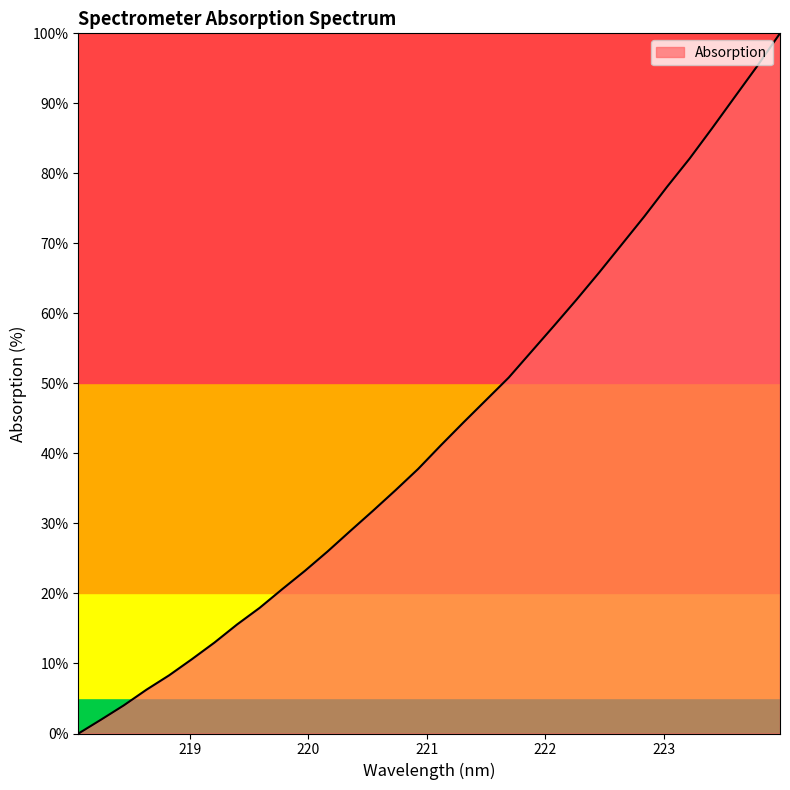

What is the greatest value displayed?

100.0